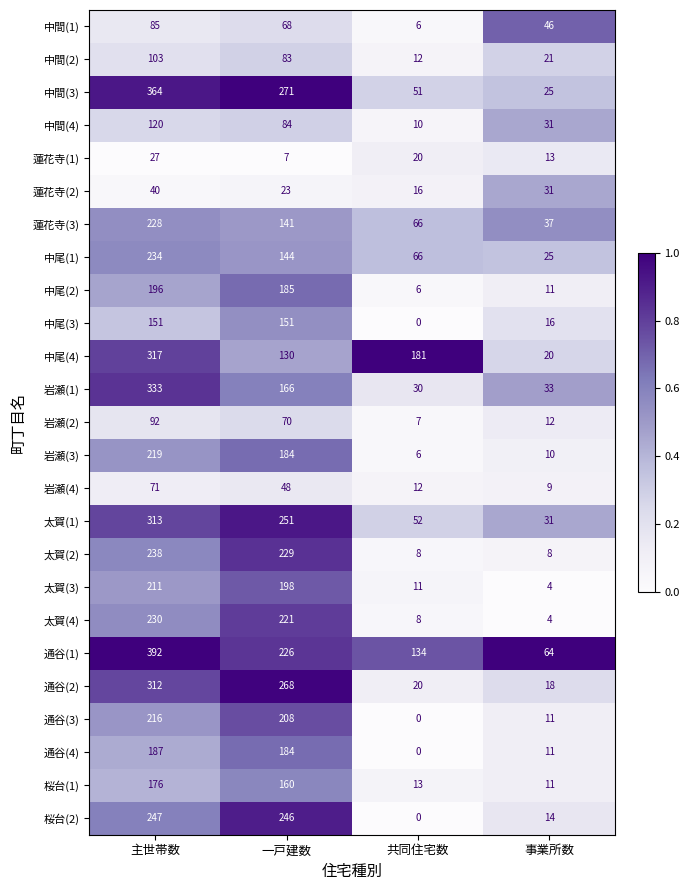

Which series has the largest range (max minus min)?

中間(3)